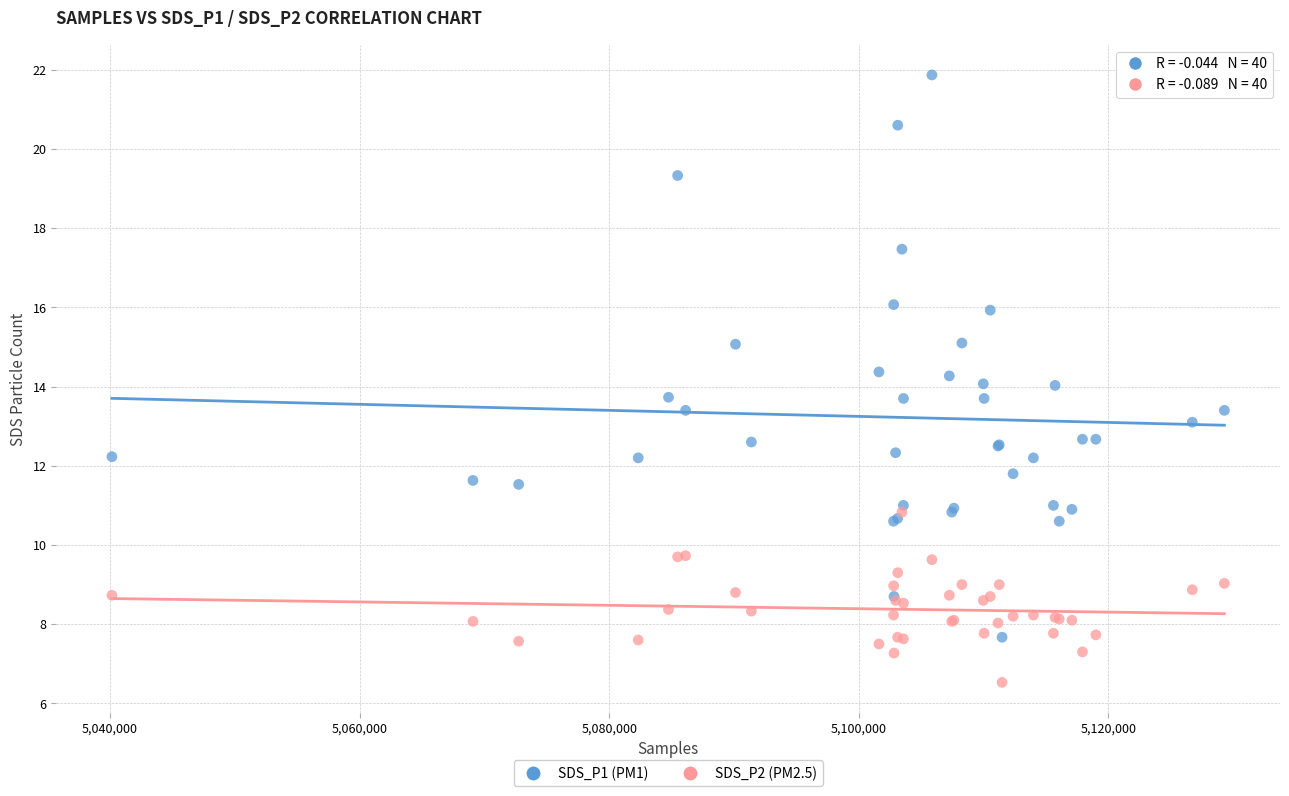

Which series has the largest Y range (max minus min)?

SDS_P1 (PM1)